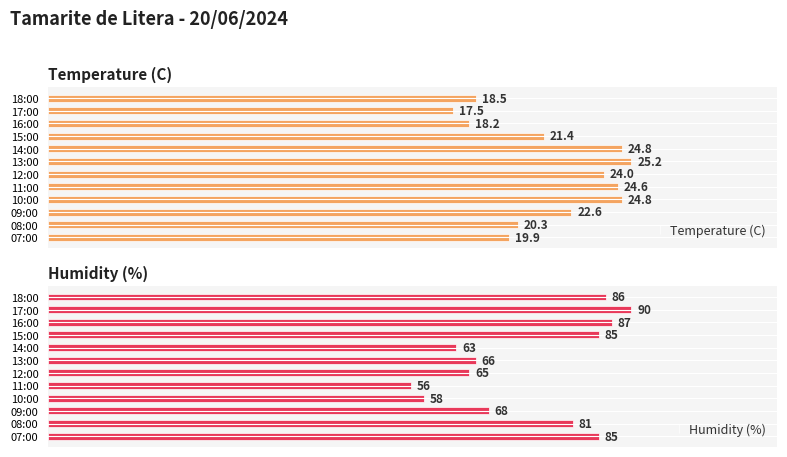

Which category has the lowest value in the Temperature (C) series?

17:00